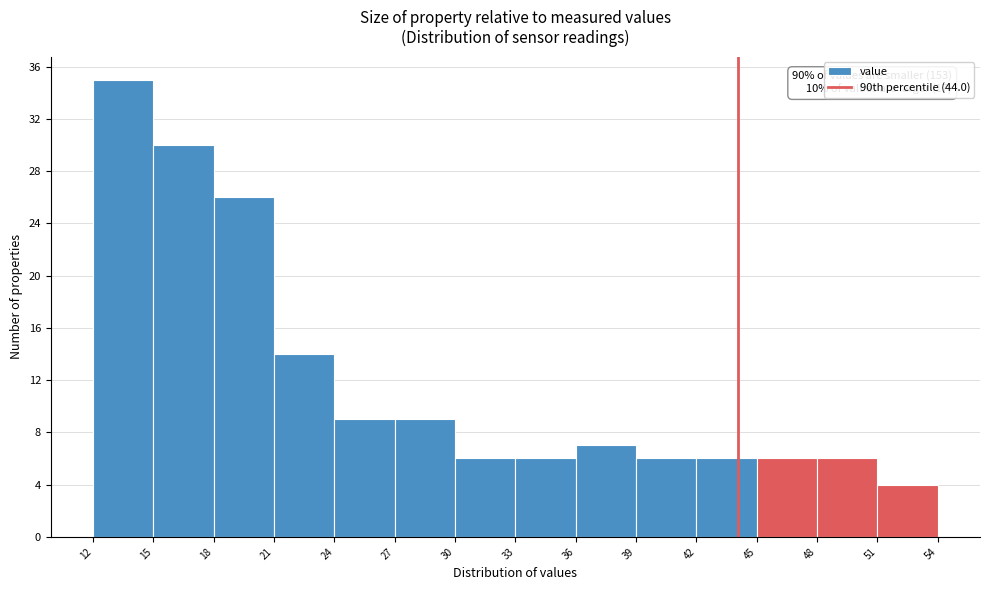

Over which range of the x-axis is the bar tallest?

12 to 15